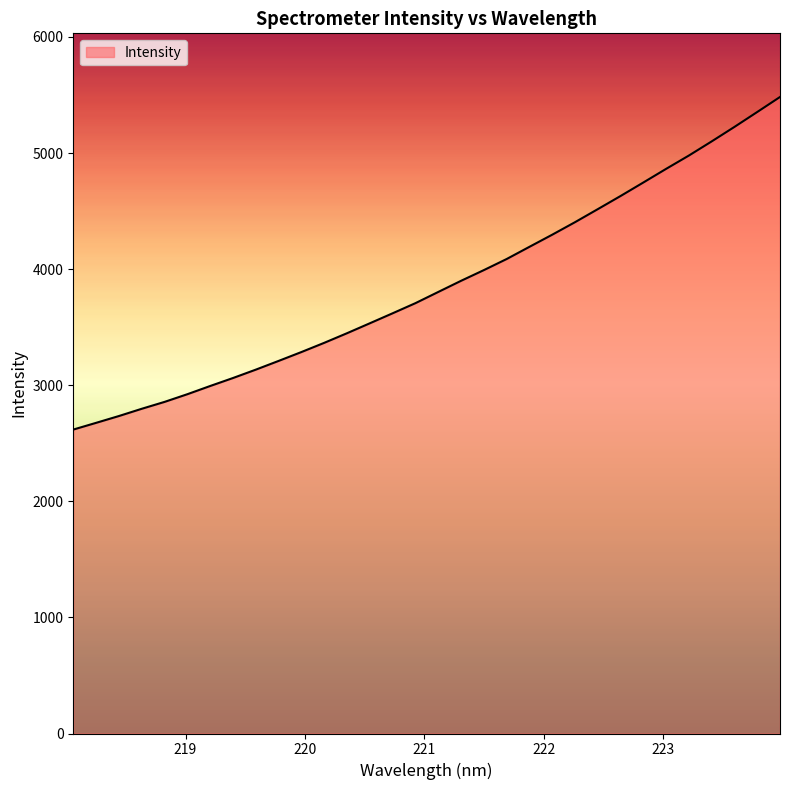

What is the difference between the maximum and minimum values?

2864.8